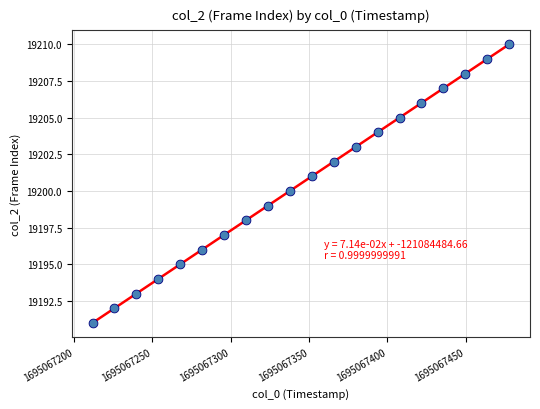

What is the range of Y values (max minus min)?

19